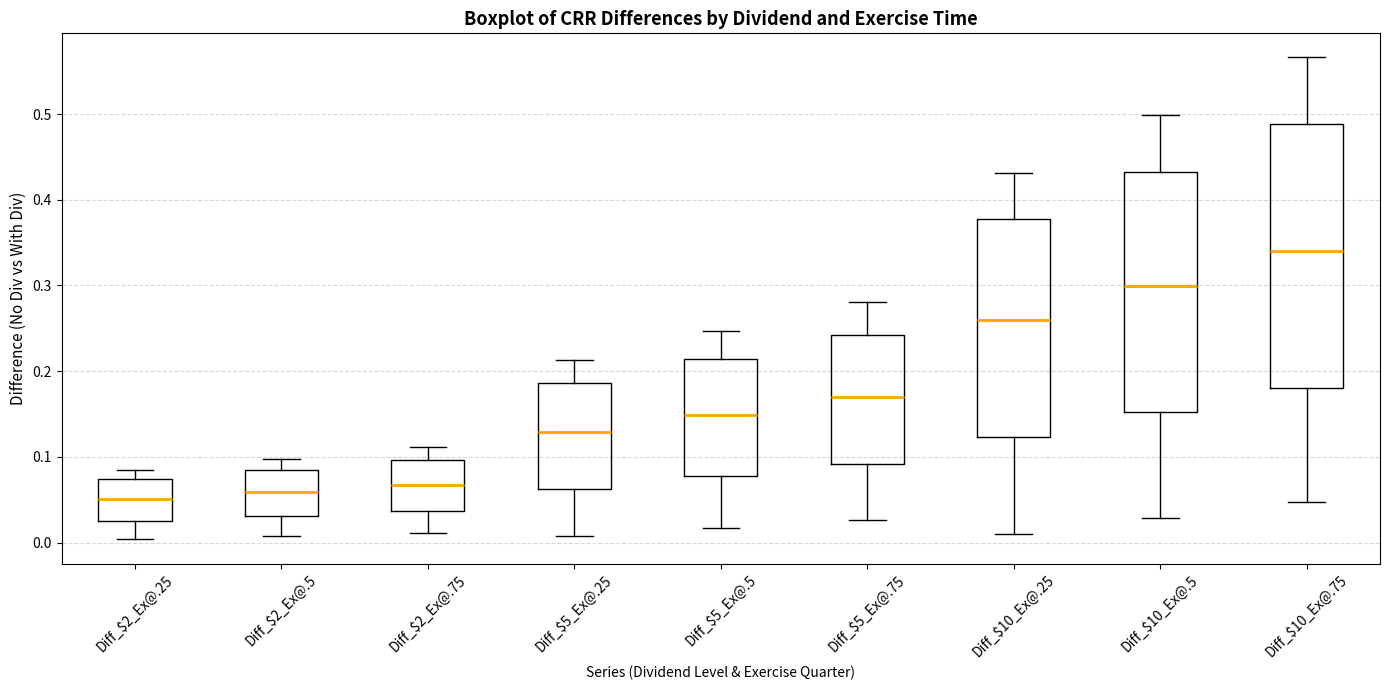

Reading left to right, read every box against the y-axis: the position of its median line, the range the box covers, and the ends of its whiskers. The values are not printed on the chart, so give them approximately, as read against the axis.

Diff_$2_Ex@.25: median 0.05, box 0.03 to 0.07, whiskers 0.00 to 0.08
Diff_$2_Ex@.5: median 0.06, box 0.03 to 0.08, whiskers 0.01 to 0.10
Diff_$2_Ex@.75: median 0.07, box 0.04 to 0.10, whiskers 0.01 to 0.11
Diff_$5_Ex@.25: median 0.13, box 0.06 to 0.19, whiskers 0.01 to 0.21
Diff_$5_Ex@.5: median 0.15, box 0.08 to 0.21, whiskers 0.02 to 0.25
Diff_$5_Ex@.75: median 0.17, box 0.09 to 0.24, whiskers 0.03 to 0.28
Diff_$10_Ex@.25: median 0.26, box 0.12 to 0.38, whiskers 0.01 to 0.43
Diff_$10_Ex@.5: median 0.30, box 0.15 to 0.43, whiskers 0.03 to 0.50
Diff_$10_Ex@.75: median 0.34, box 0.18 to 0.49, whiskers 0.05 to 0.57